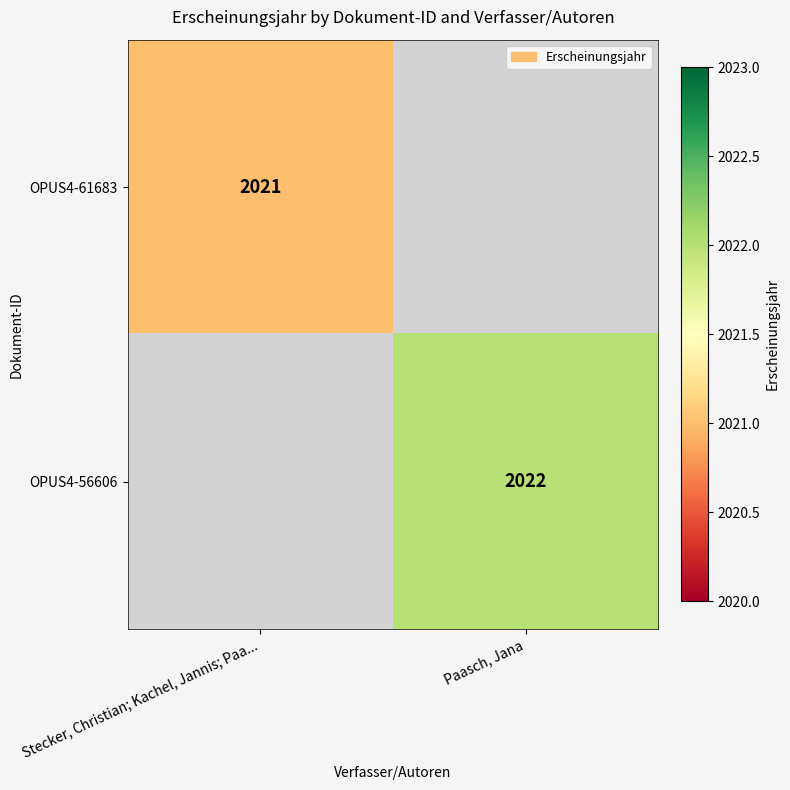

The value of OPUS4-61683 at Stecker, Christian; Kachel, Jannis; Paa... is 918. True or false?

False